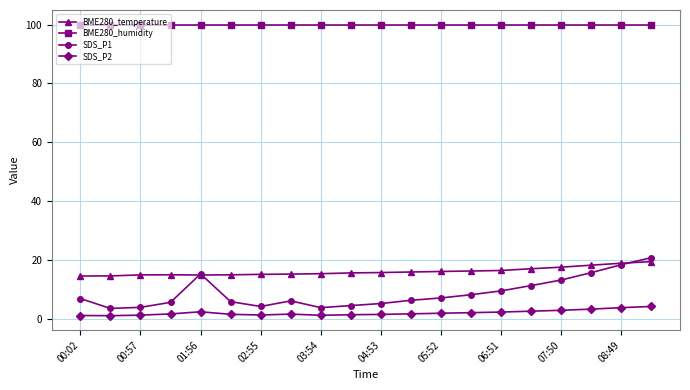

True or false: SDS_P2 and BME280_temperature intersect in this chart.

False